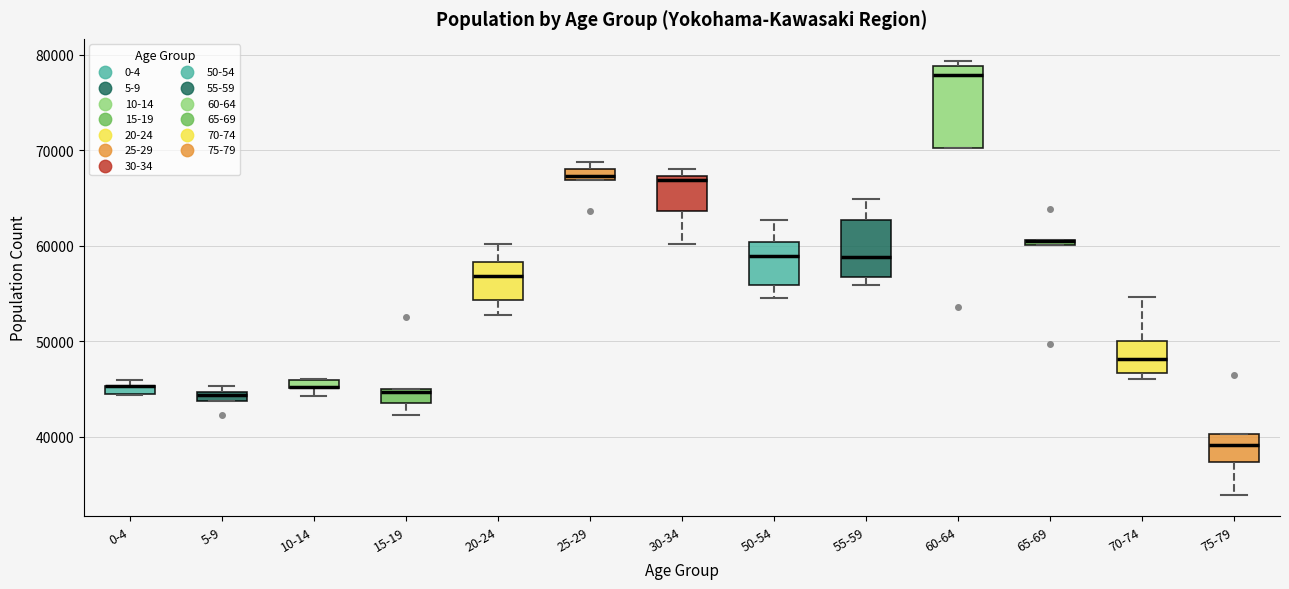

Where is the upper edge of the box for 0-4 on the y-axis? The values are not printed on the chart, so give them approximately, as read against the axis.

45000